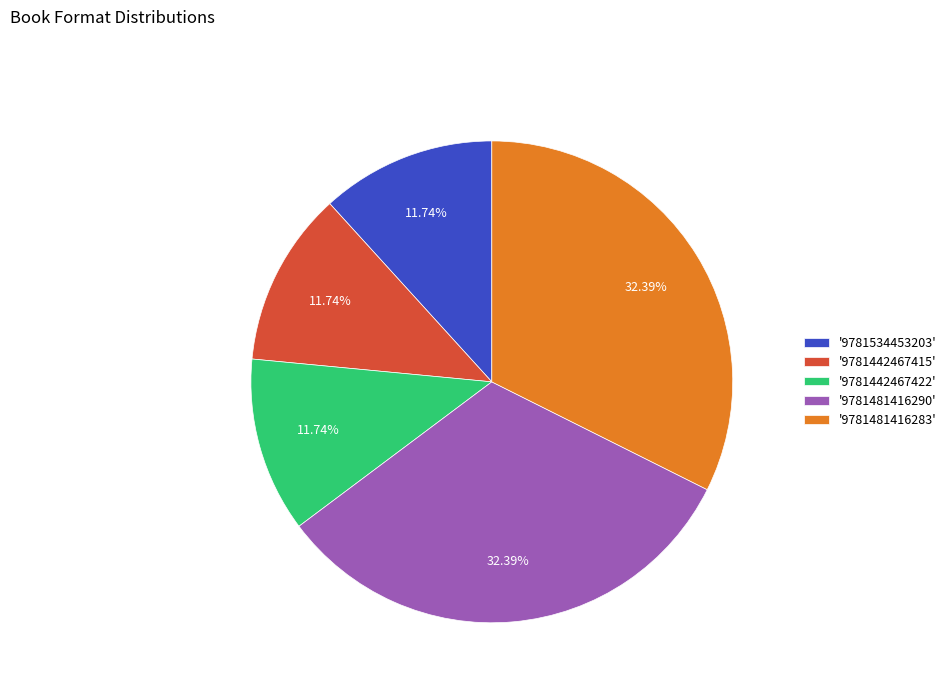

Combined, do '9781481416283' and '9781534453203' account for over 50%?

No